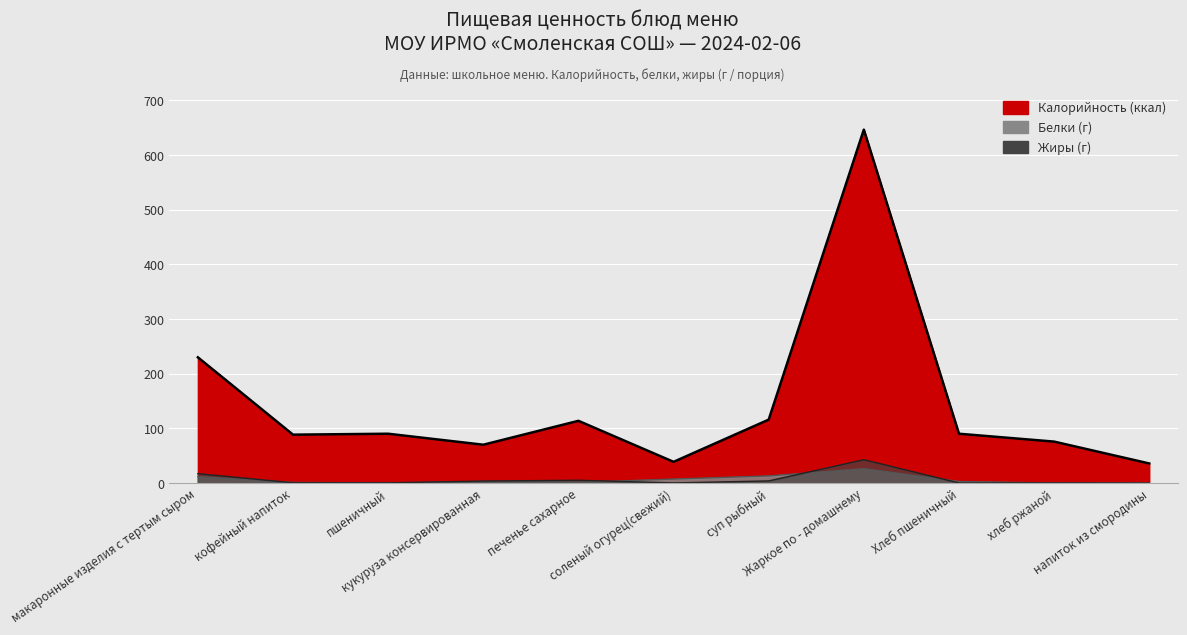

Where do Белки and Жиры first cross each other?

макаронные изделия с тертым сыром and кофейный напиток